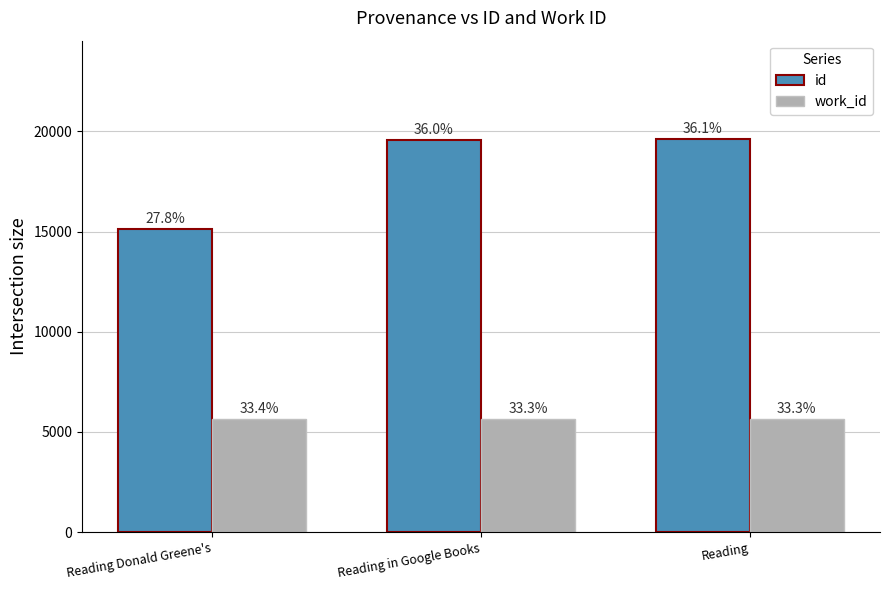

What is the spread (max minus min) of values at Reading?

13977